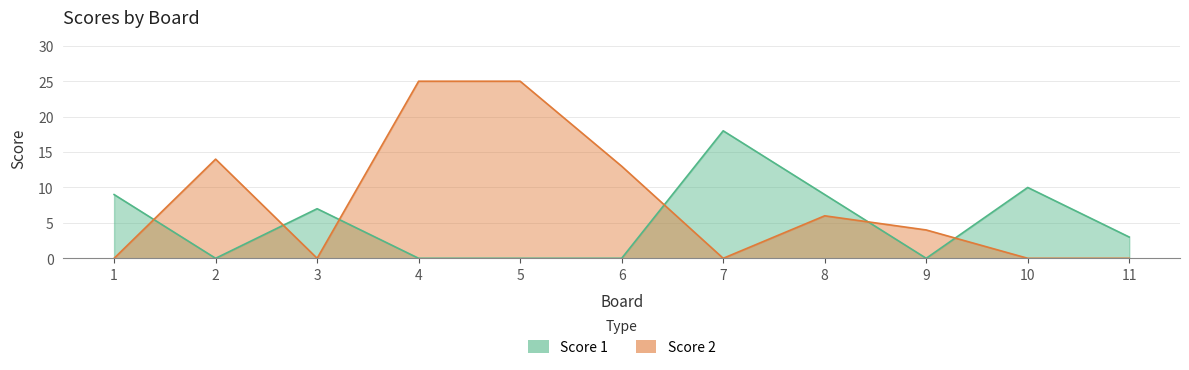

How many distinct data groups are displayed?

2